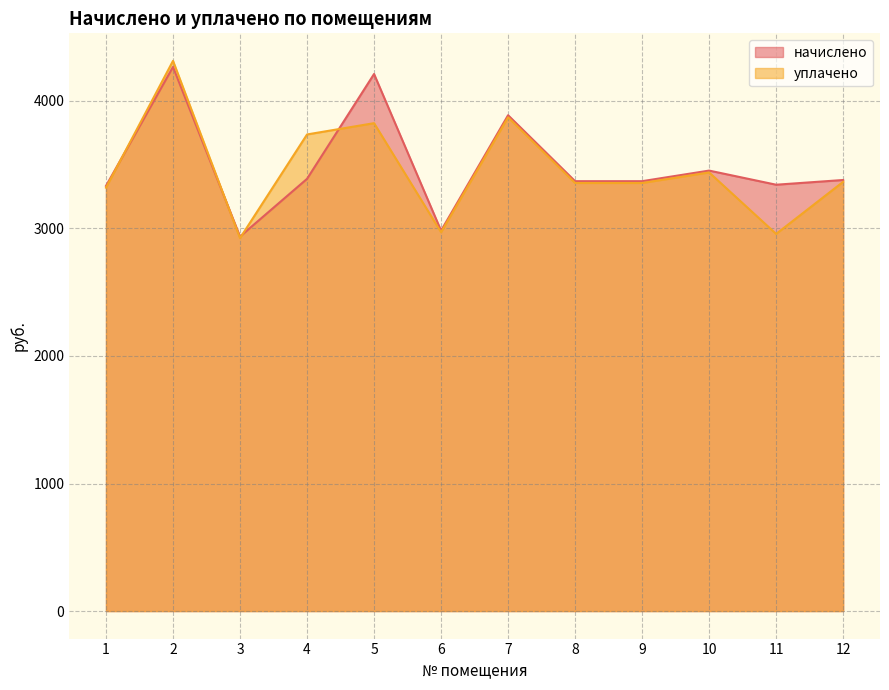

What is the difference between the highest and lowest values at 3?

12.4